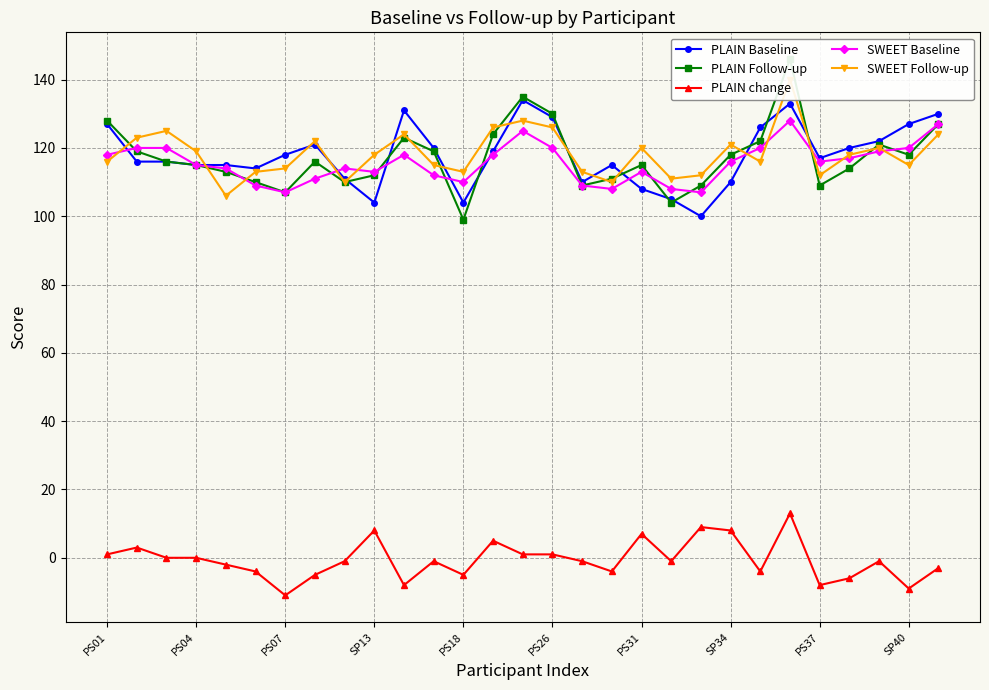

The value of PLAIN Baseline at PS07 is 77. True or false?

False